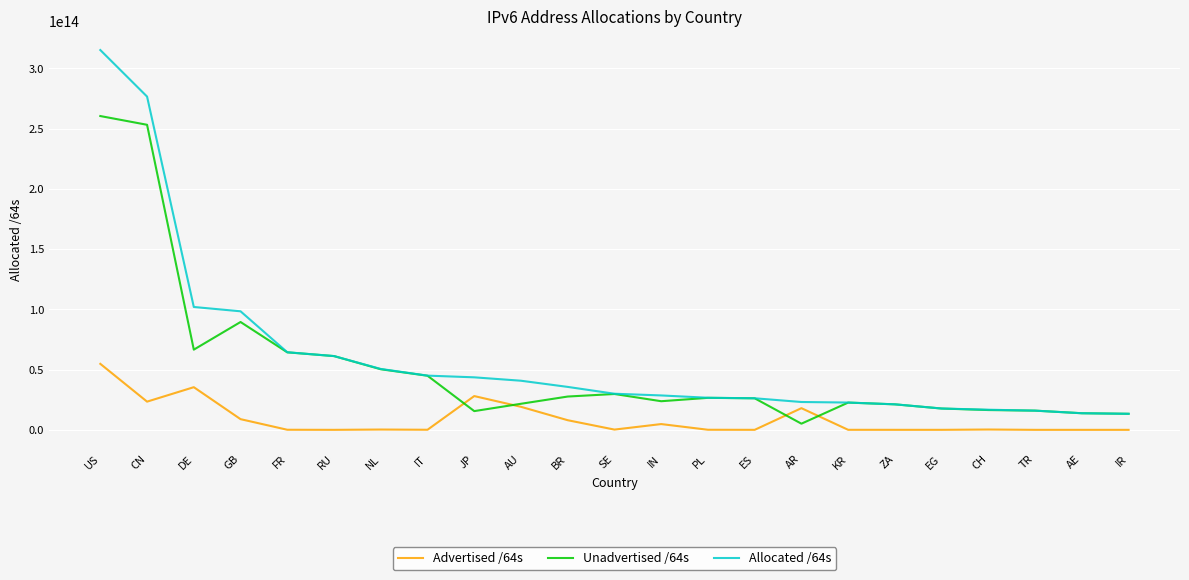

Where is the first local maximum for Unadvertised /64s?

GB